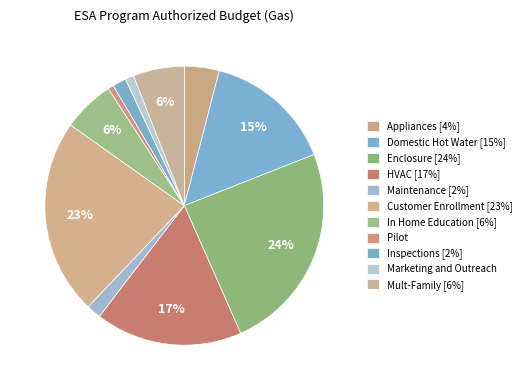

Count the number of slices in the pie.

11